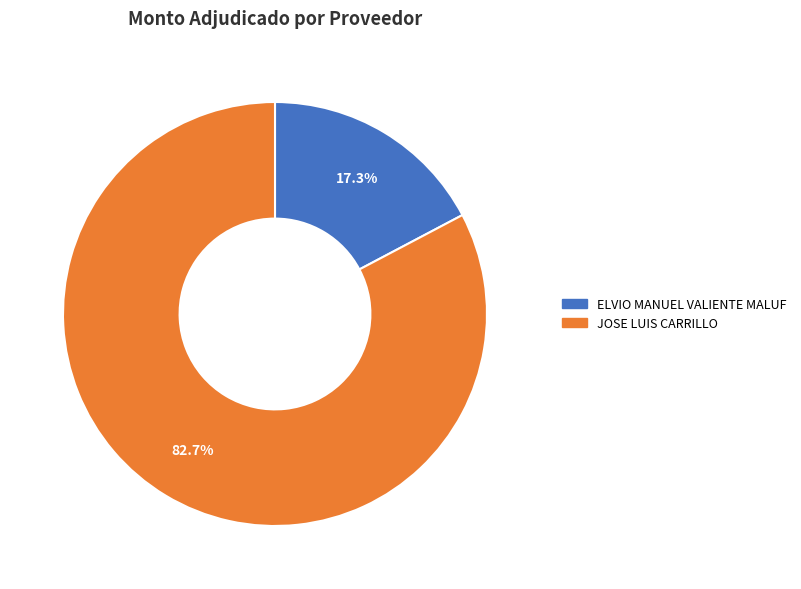

What is the ratio of the value at ELVIO MANUEL VALIENTE MALUF to the value at JOSE LUIS CARRILLO?

0.2